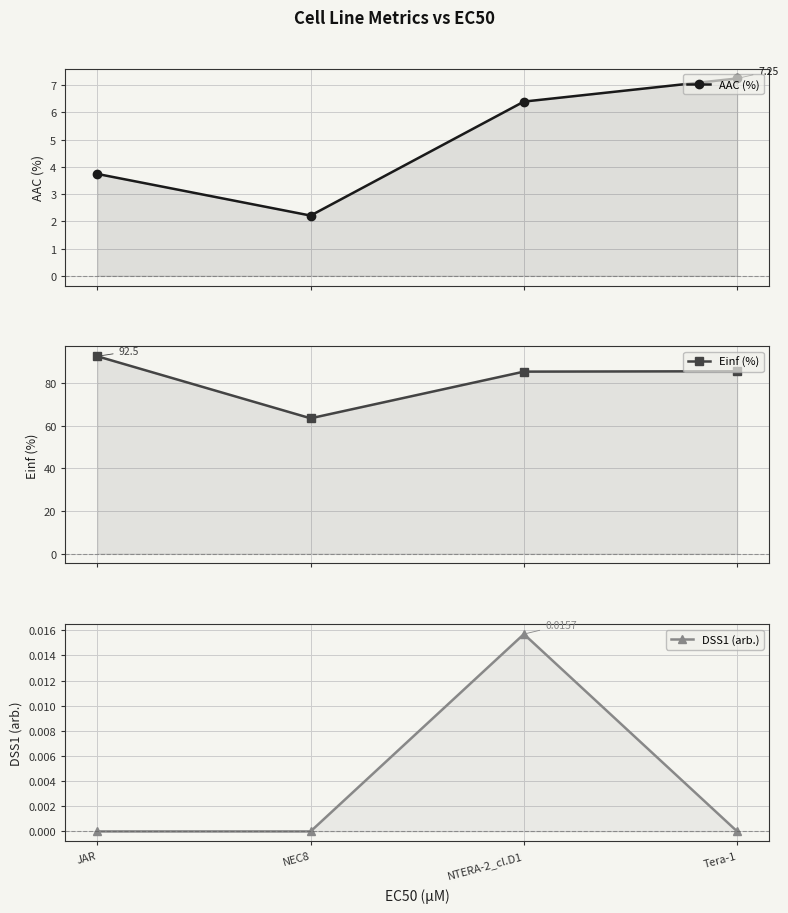

What is the value of the AAC (%) point at the 4th from the left?

7.2